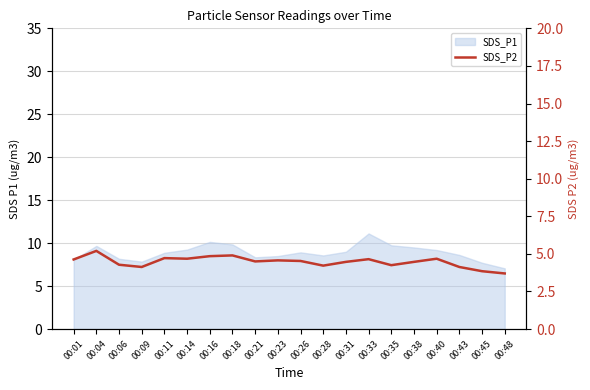

What is the smallest value displayed?

3.7